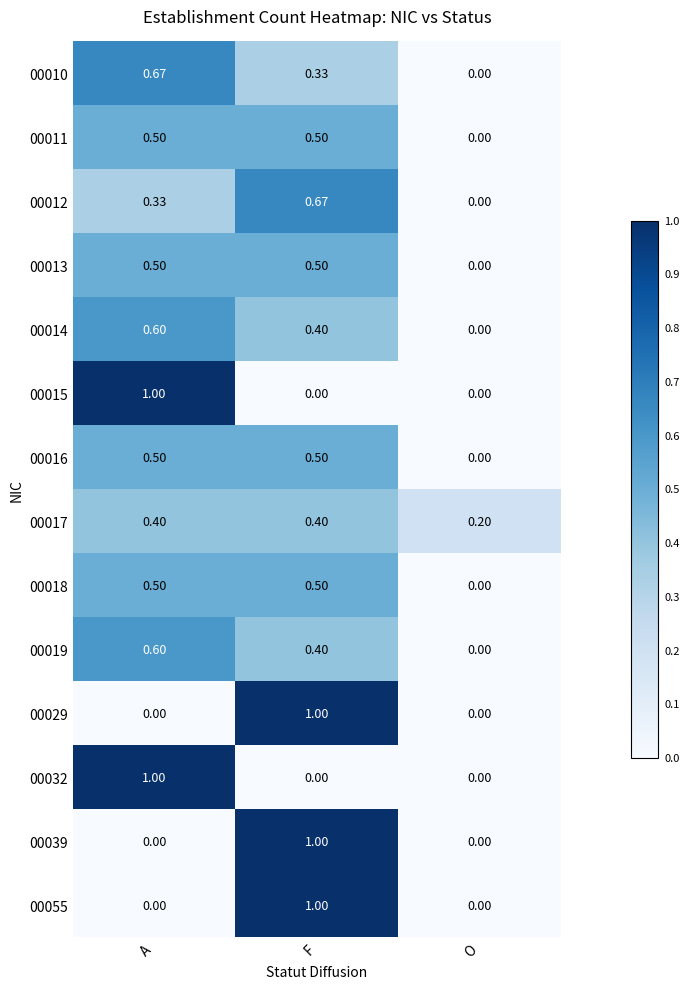

At how many categories does at least one series exceed 0?

3